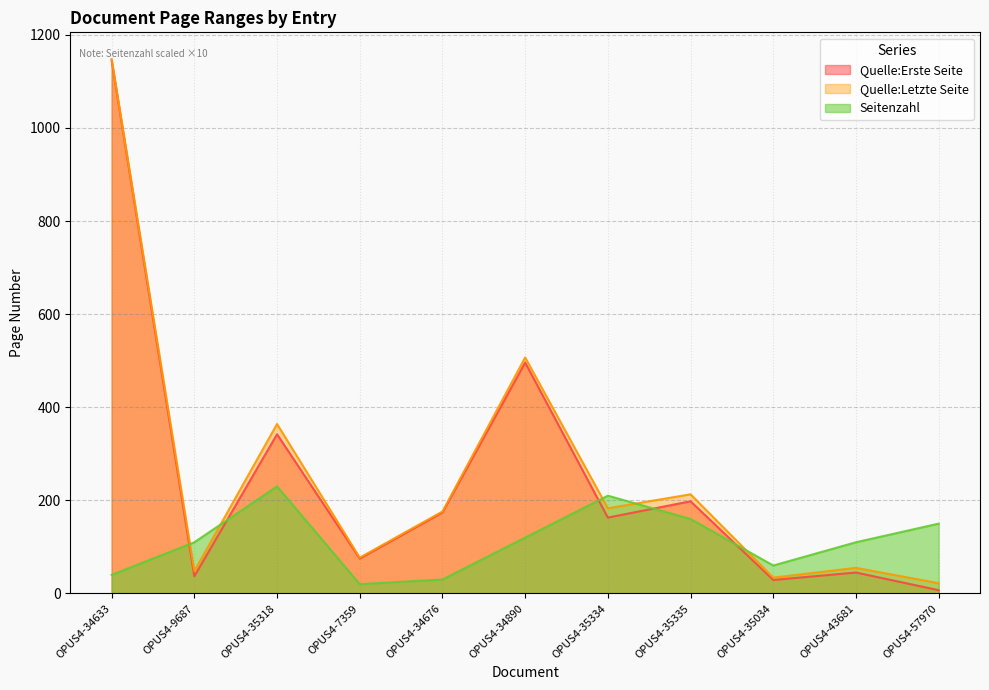

At which category is the sum across all series the highest?

OPUS4-34633